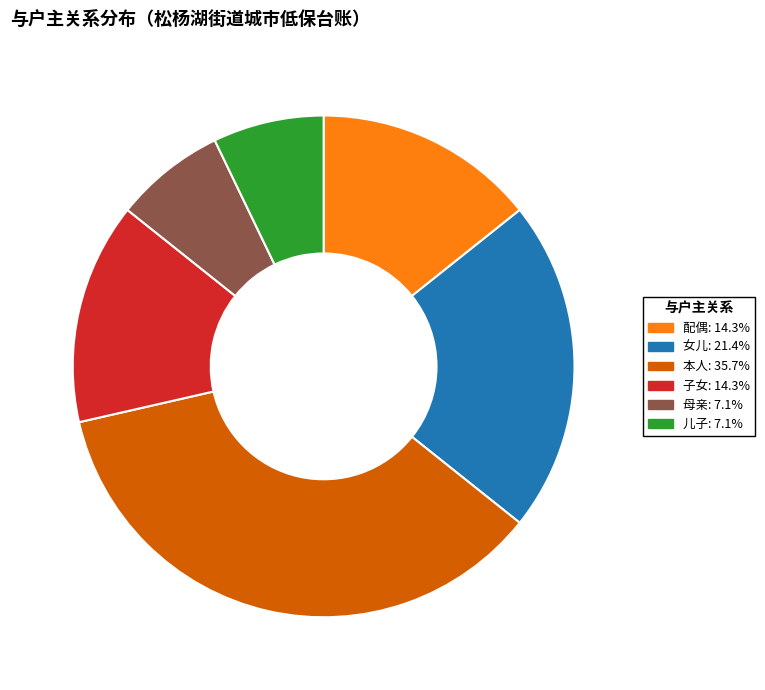

What is the ratio of the value at 配偶 to the value at 母亲?

2.0